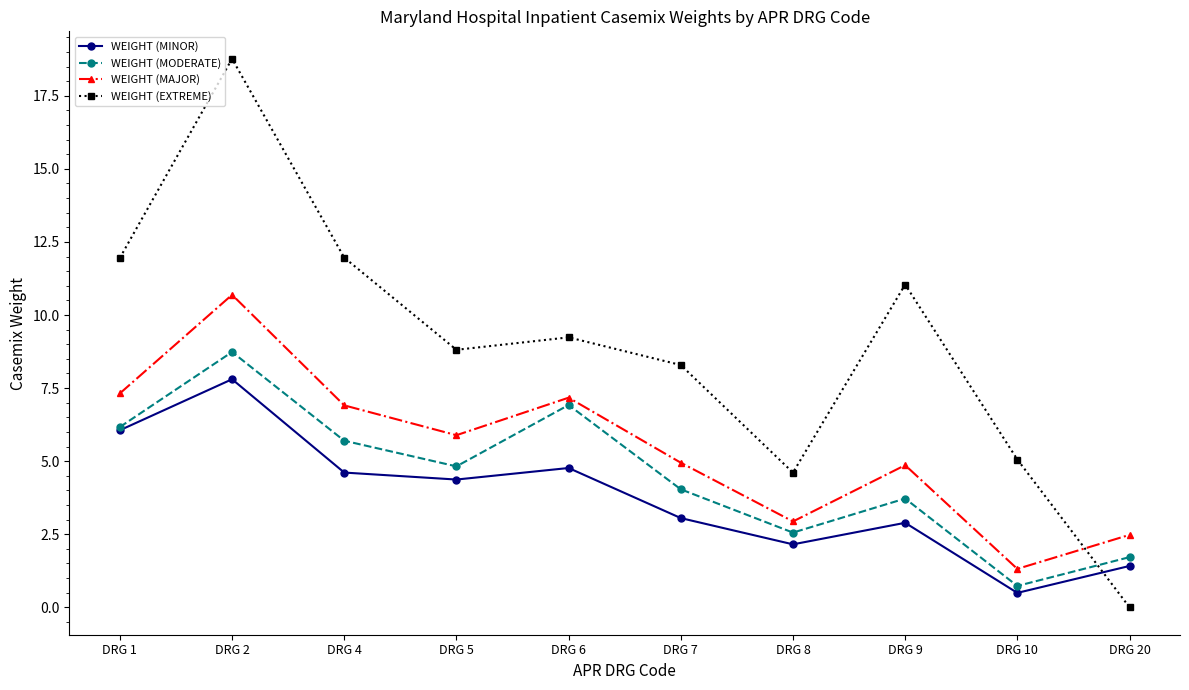

Rank the series at DRG 2 from highest to lowest value.

WEIGHT (EXTREME), WEIGHT (MAJOR), WEIGHT (MODERATE), WEIGHT (MINOR)